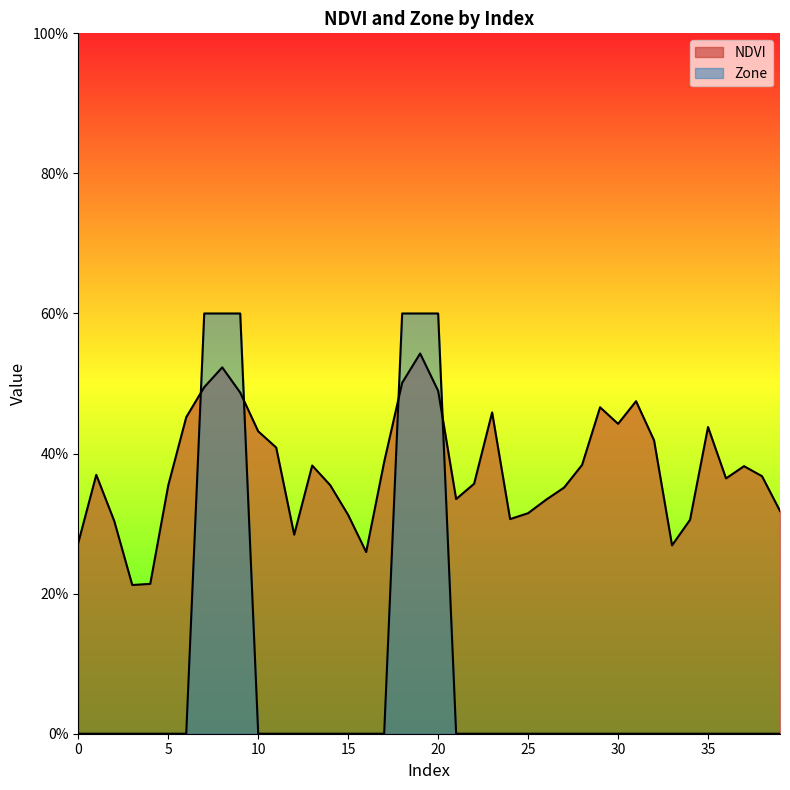

Is the value of Zone at 0 greater than the value of NDVI at 7?

No